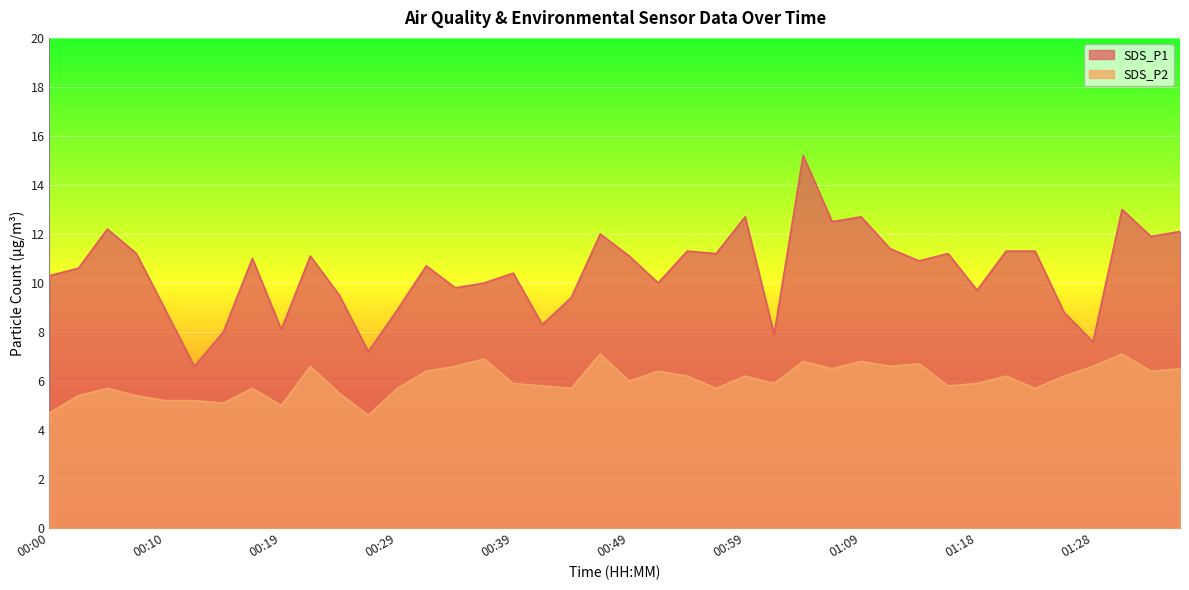

What is the average value of the SDS_P1 series?

10.4